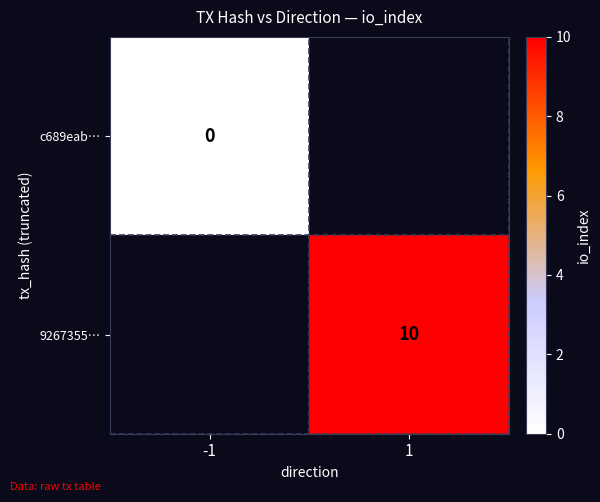

Is the value of c689eab… at -1 greater than the value of 9267355… at 1?

No